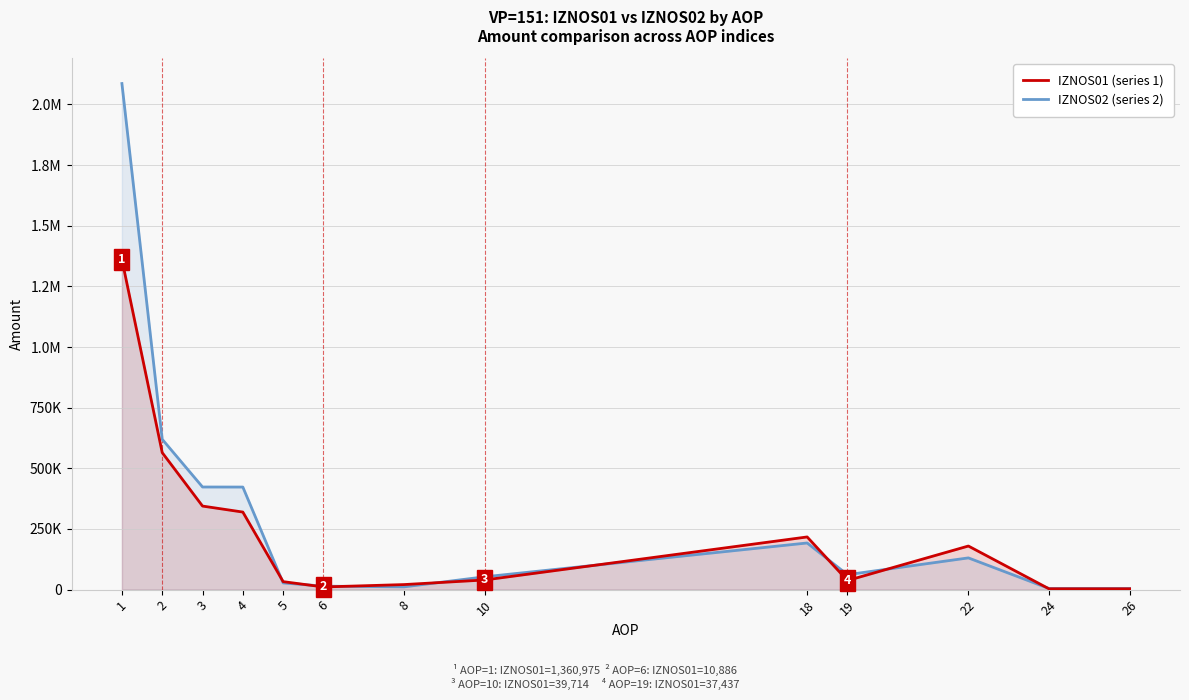

Reading left to right, list all the values displayed in this chart.

IZNOS01 (series 1): 1360975.4	564649.9	344325.9	319611.5	32830.3	10886.3	20711.4	39713.7	217053.3	37437.5	179615.8	3270.8	3270.8
IZNOS02 (series 2): 2086165.0	619634.0	422940.7	422720.7	27458.8	14190.9	11317.6	52747.5	192187.9	61486.1	130701.8	4505.5	4505.5